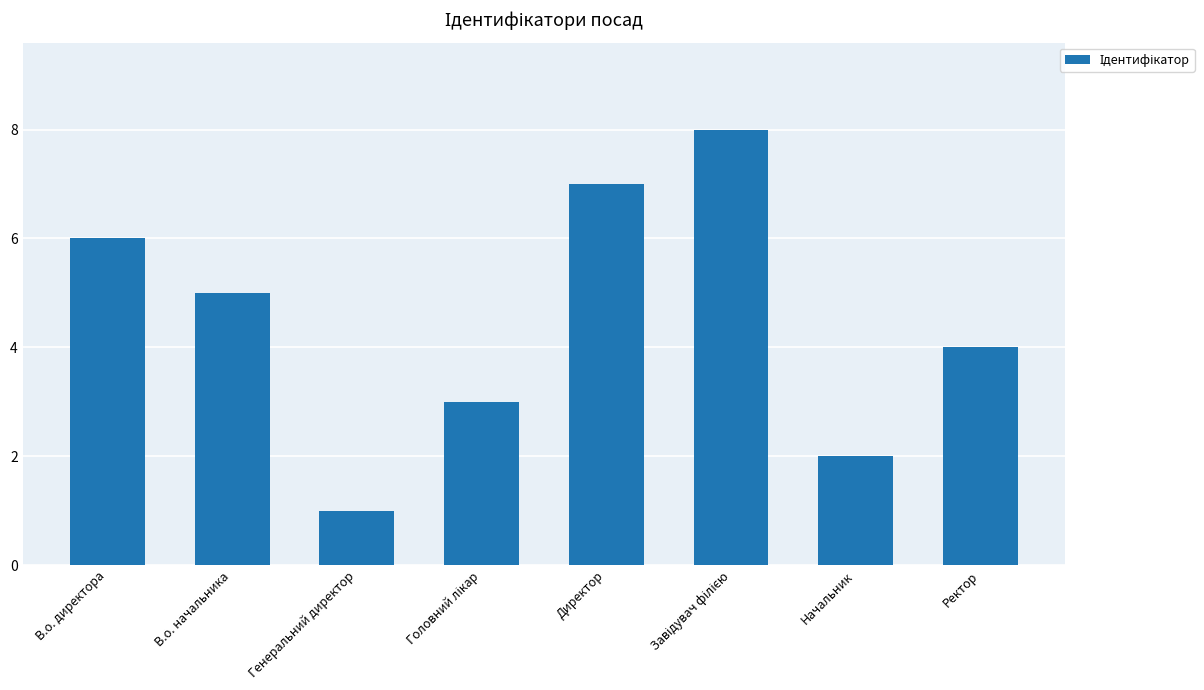

What is the maximum value shown in the chart?

8